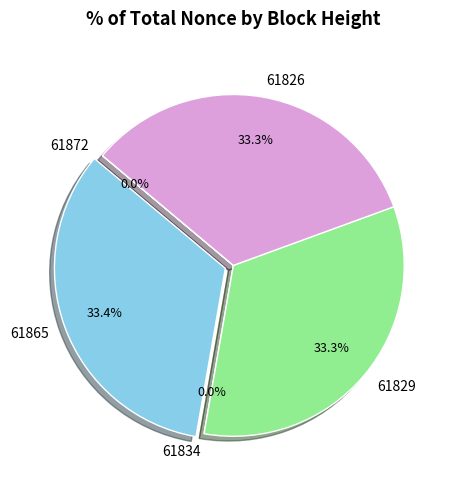

Count the number of slices in the pie.

5